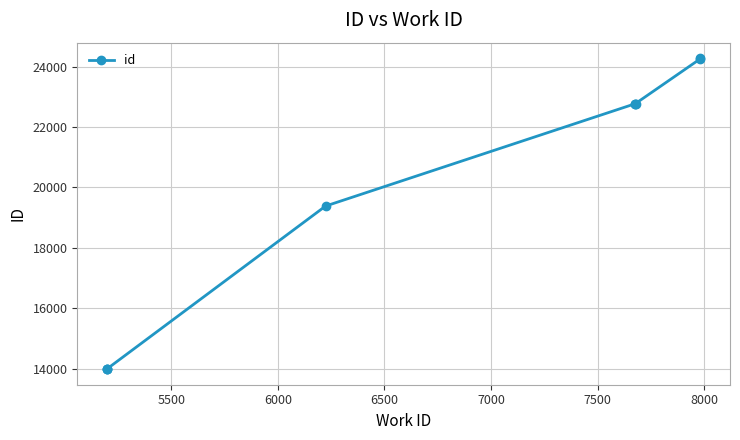

Reading right to left, extract all data points from this chart.

24284	24265	22782	22778	22777	19386	13987	13981	13980